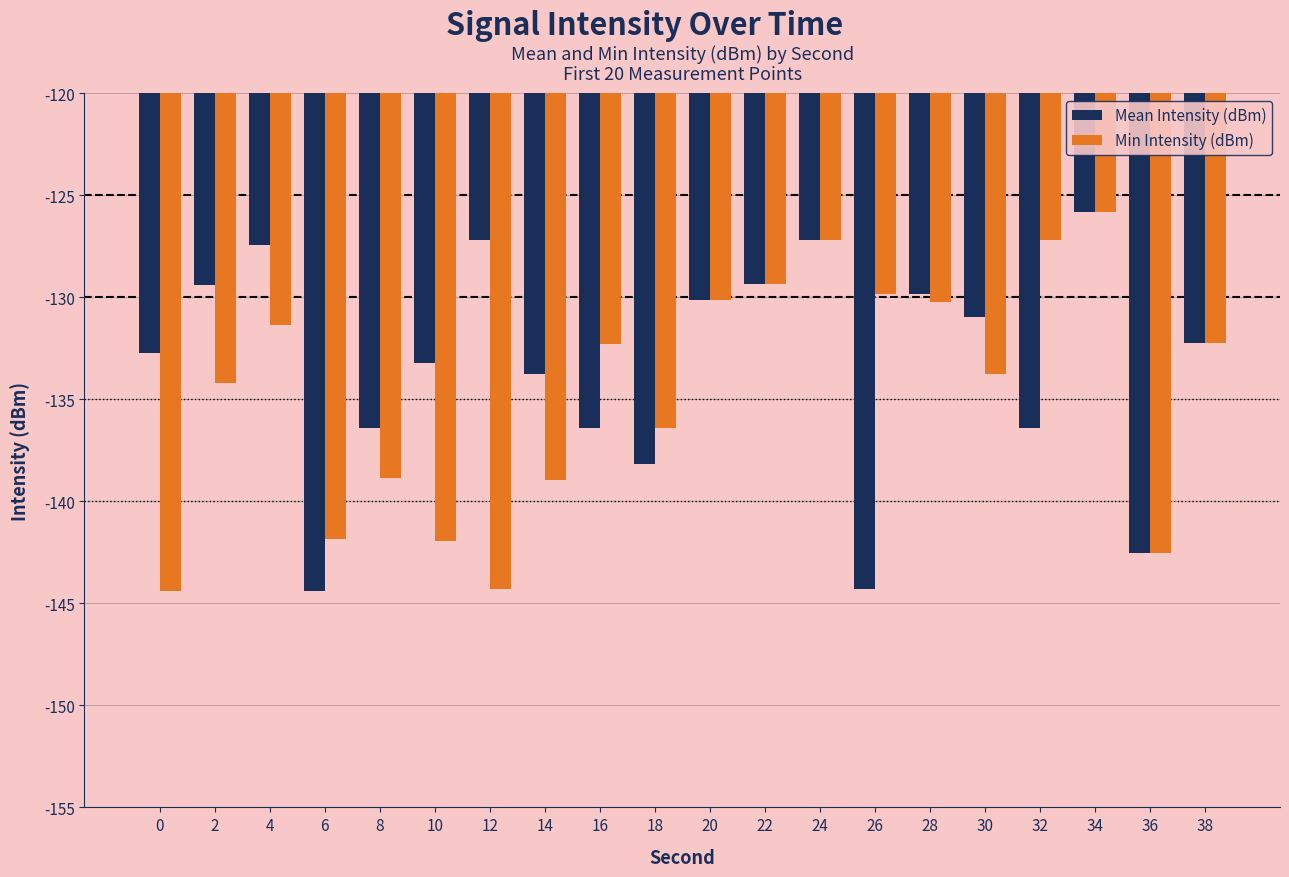

What is the sum of the Mean Intensity (dBm) values at 0 and 16?

-269.1